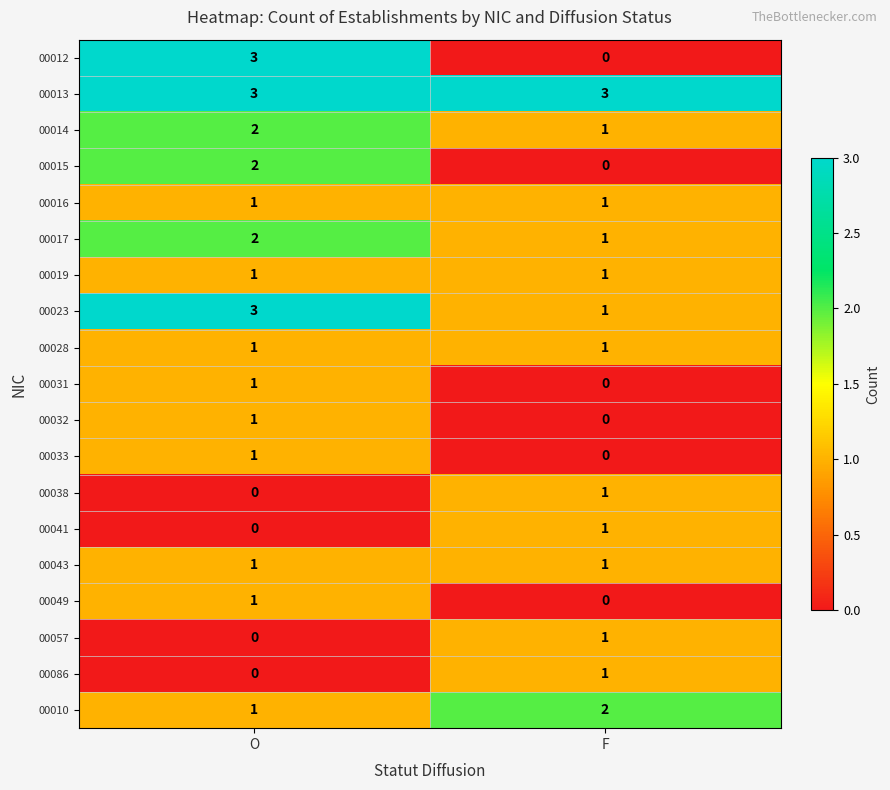

How many distinct data groups are displayed?

19